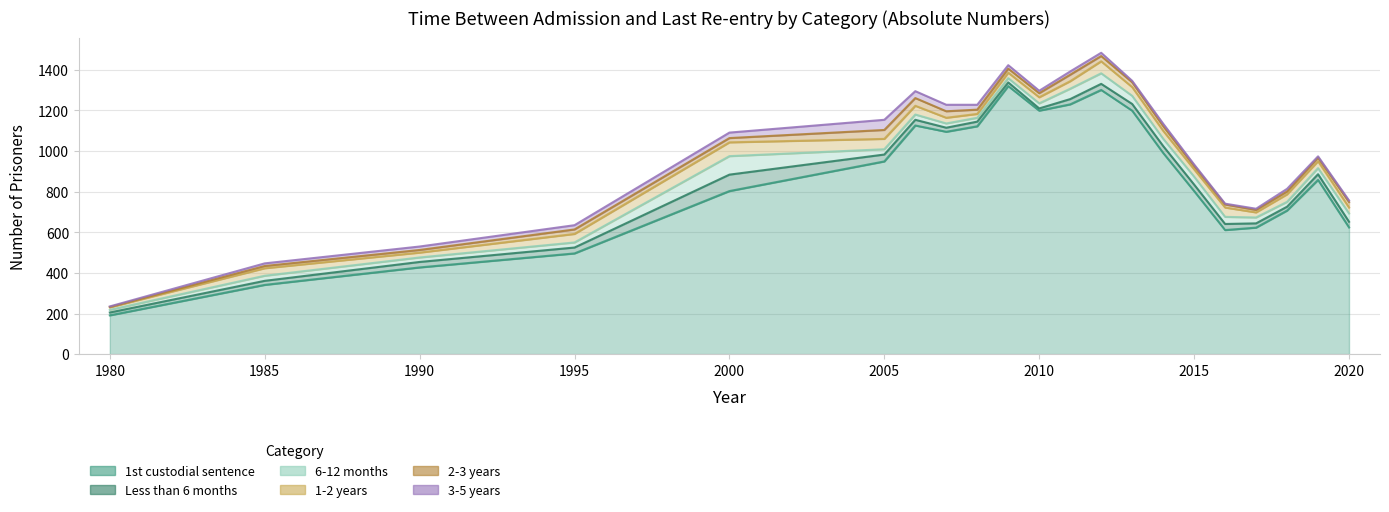

Does the chart have visible grid lines?

Yes